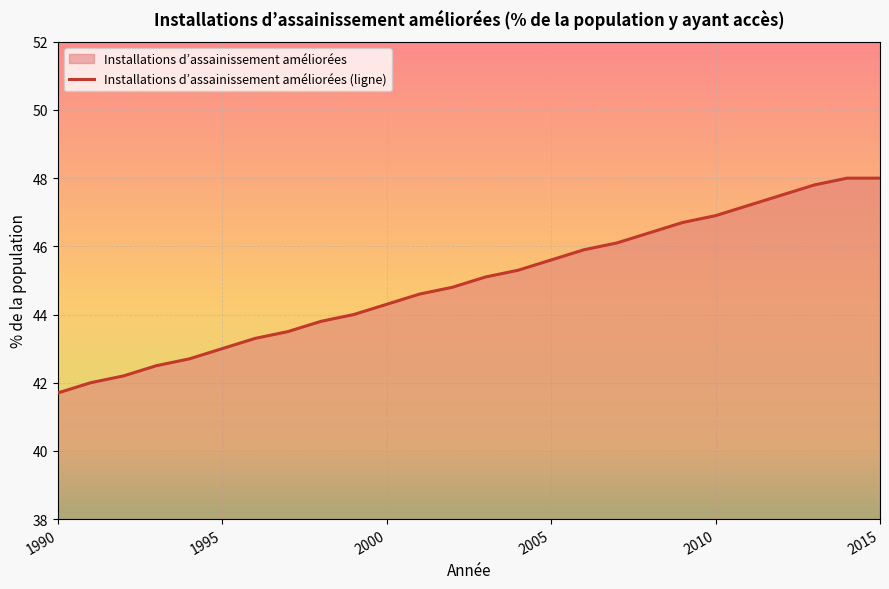

What value does the data have at 1997?

43.5